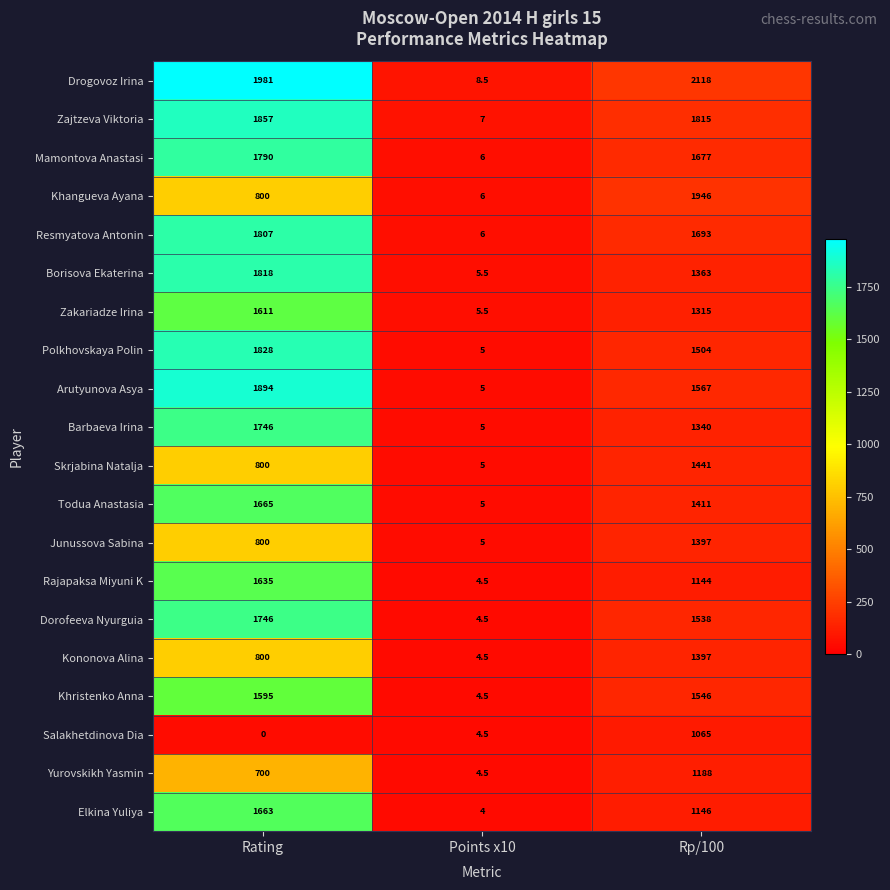

How many series are shown in this chart?

20